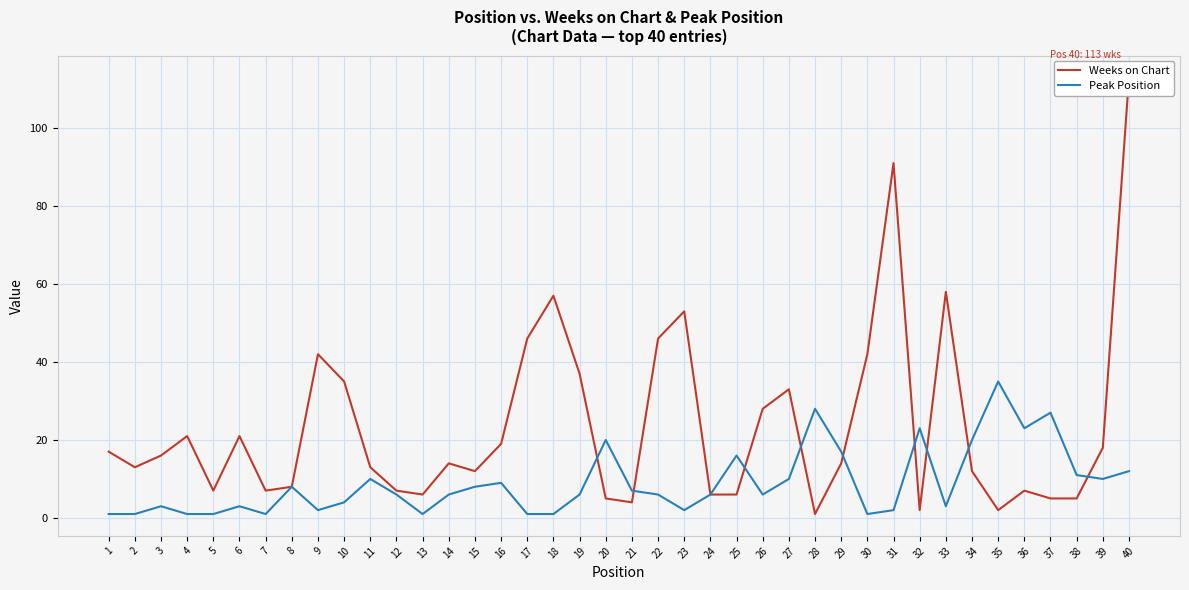

What is the difference between the Peak Position values at 2 and 24?

5